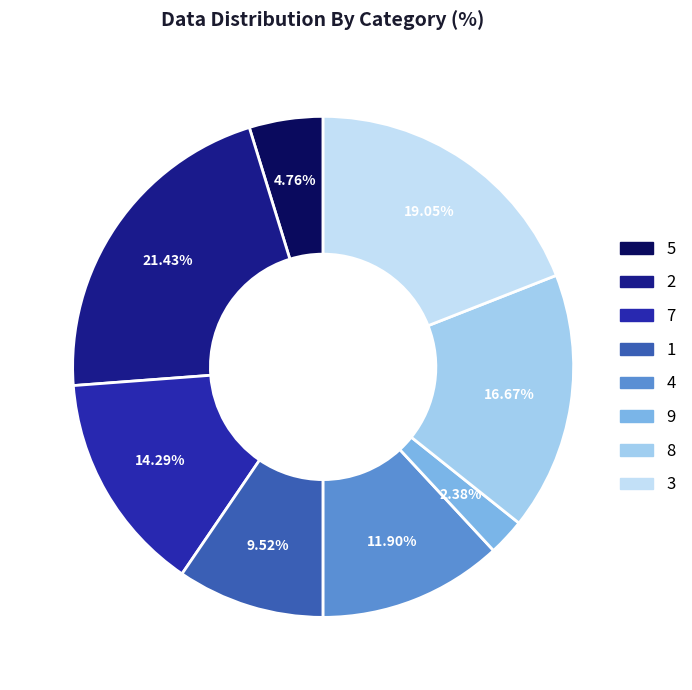

Do 2 and 8 together represent more than half of the pie?

No